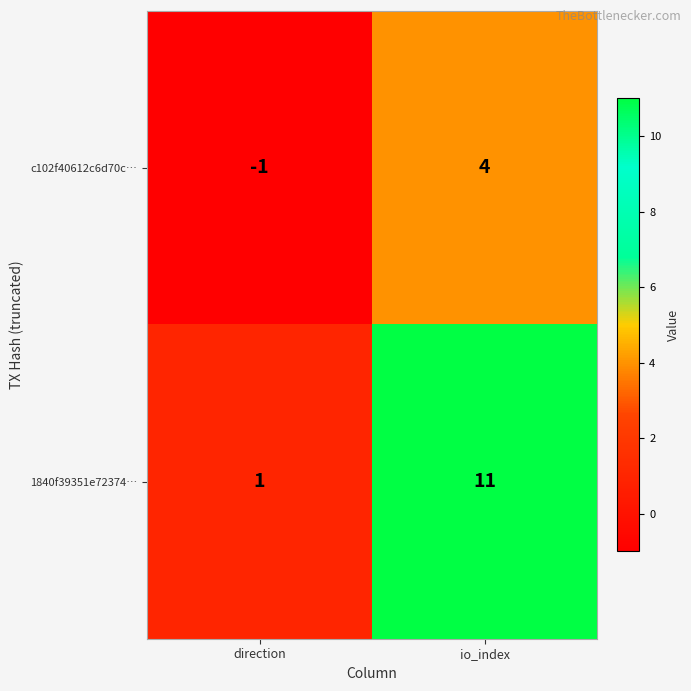

Rank the categories by 1840f39351e72374… value from lowest to highest.

direction, io_index